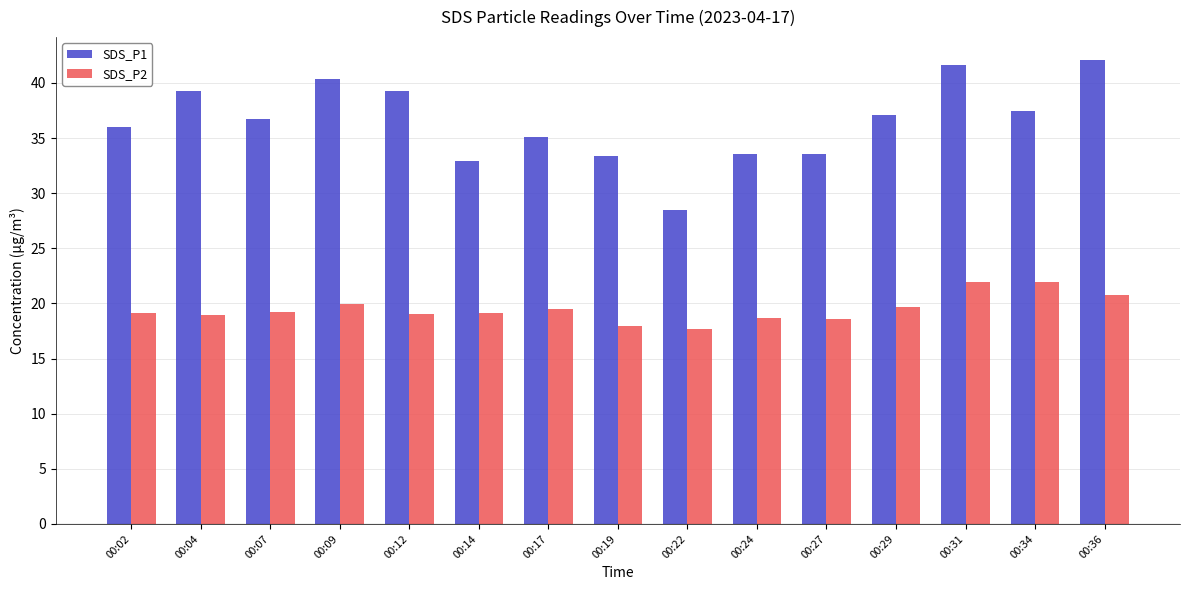

How many bars are there in each group?

2